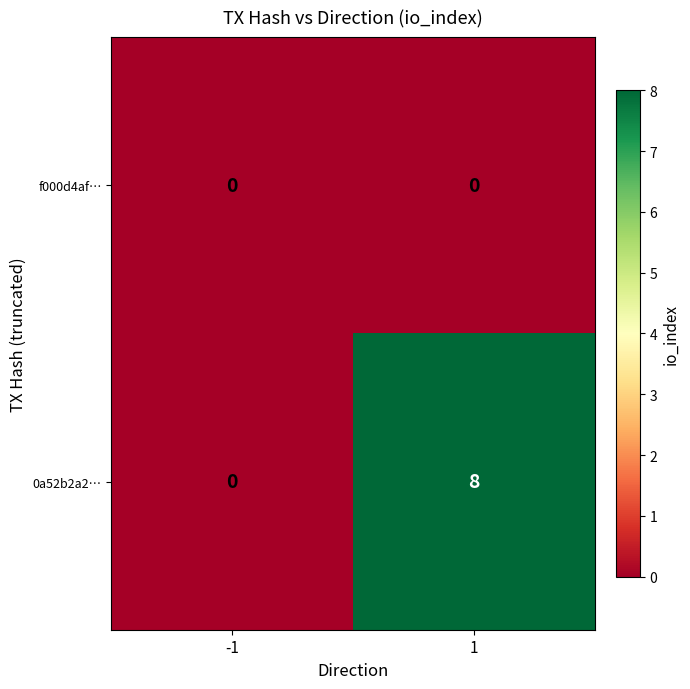

Which series has the largest range (max minus min)?

0a52b2a2…